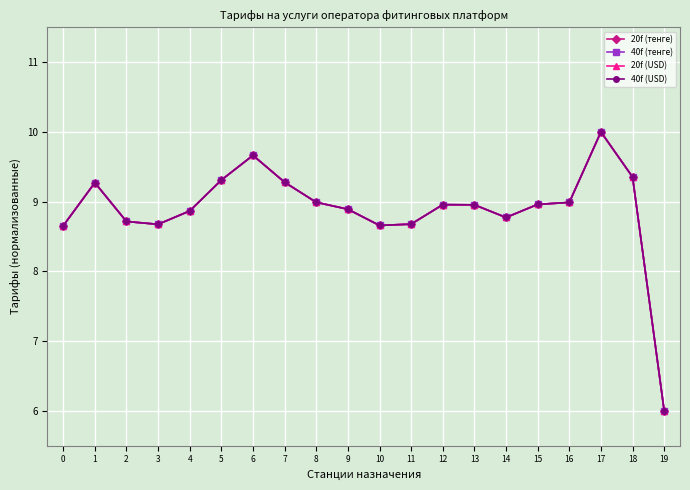

What is the sum of all 40f (тенге) values?

177.6